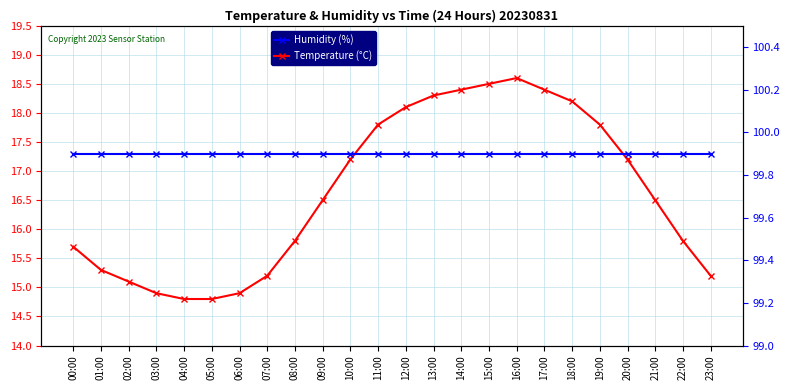

What position from the left is 11:00?

12